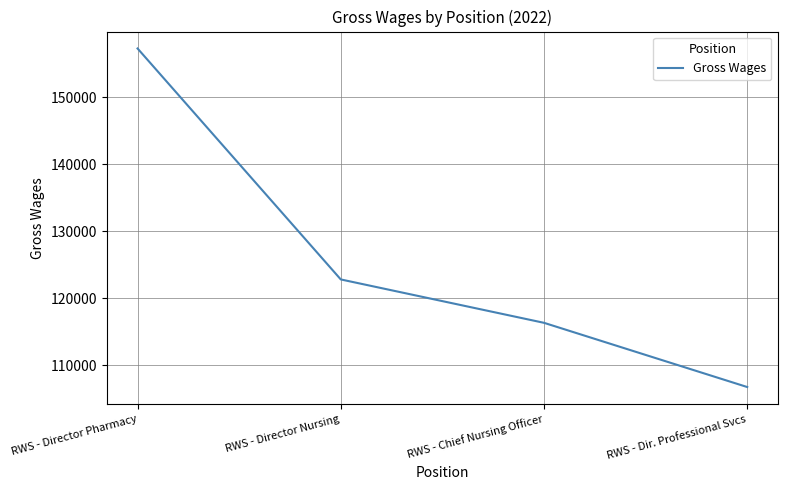

At which category does the chart reach its peak across all series?

RWS - Director Pharmacy